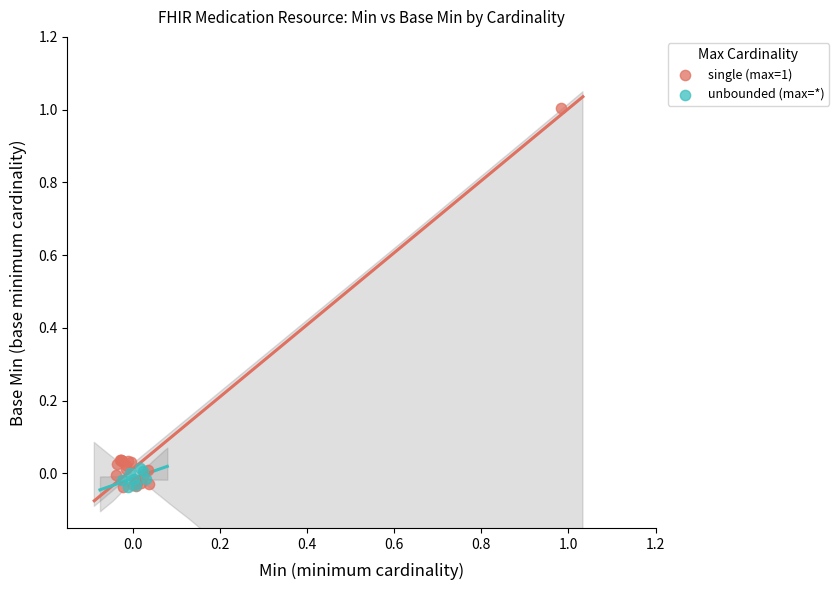

Which series has the largest Y range (max minus min)?

single (max=1)